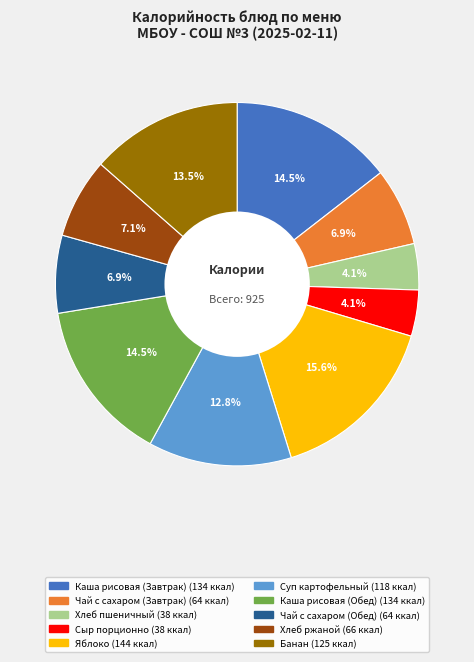

Is Чай с сахаром (Обед) the majority of the pie?

No